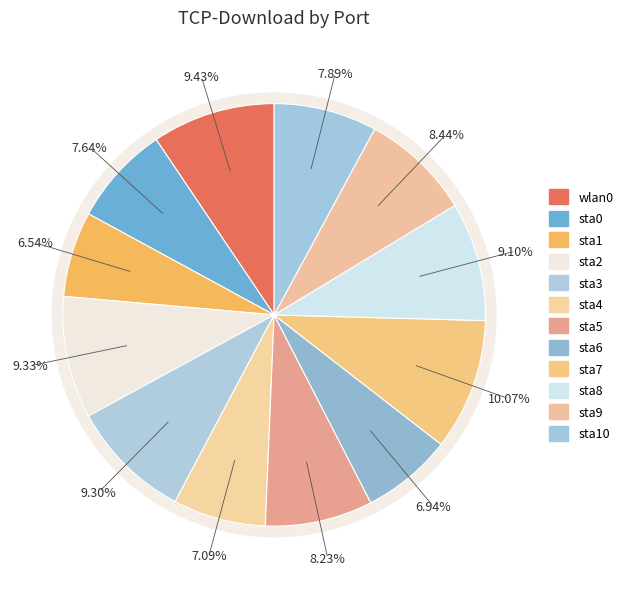

What is the largest slice in the pie chart?

sta7